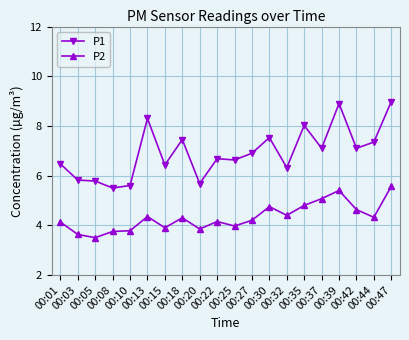

True or false: P1 and P2 cross at least once.

False